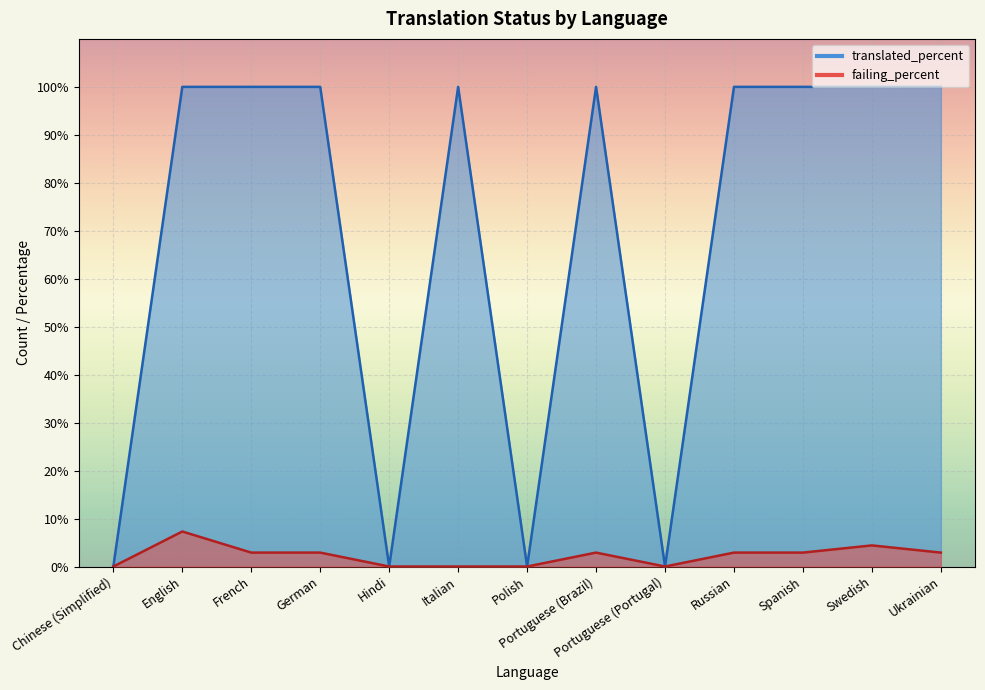

True or false: failing and translated cross at least once.

False